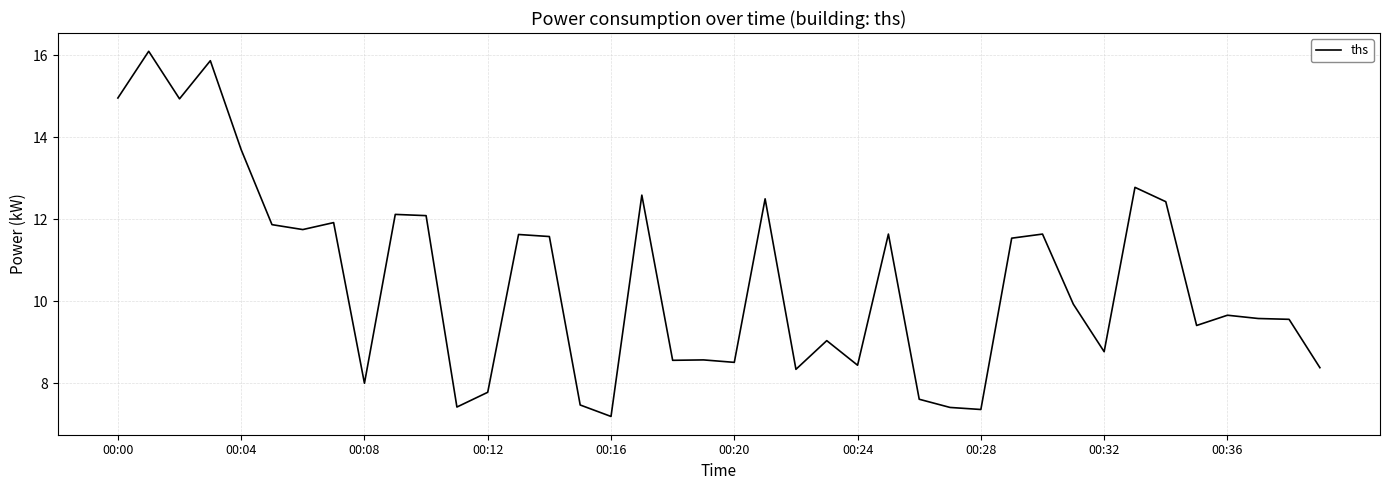

What is the difference between the maximum and minimum values?

8.9